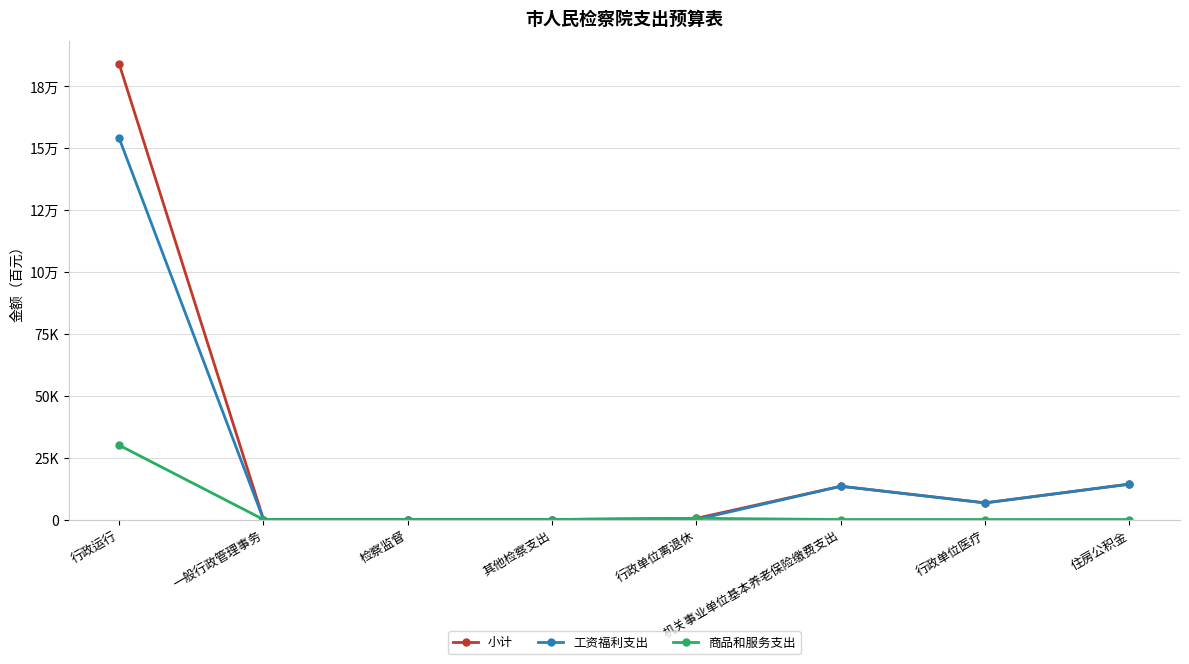

Reading right to left, what are all the values shown in this chart?

小计: 住房公积金=14306	行政单位医疗=6722	机关事业单位基本养老保险缴费支出=13443	行政单位离退休=486	其他检察支出=0	检察监督=0	一般行政管理事务=0	行政运行=184103
工资福利支出: 住房公积金=14306	行政单位医疗=6722	机关事业单位基本养老保险缴费支出=13443	行政单位离退休=0	其他检察支出=0	检察监督=0	一般行政管理事务=0	行政运行=154079
商品和服务支出: 住房公积金=0	行政单位医疗=0	机关事业单位基本养老保险缴费支出=0	行政单位离退休=486	其他检察支出=0	检察监督=0	一般行政管理事务=0	行政运行=30024